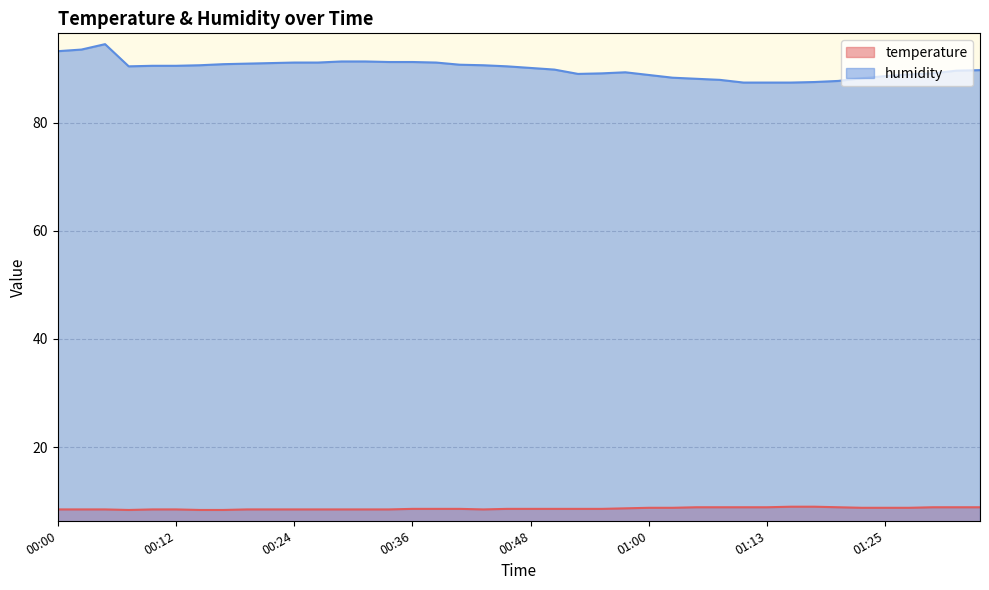

What position from the left is 00:14?

7